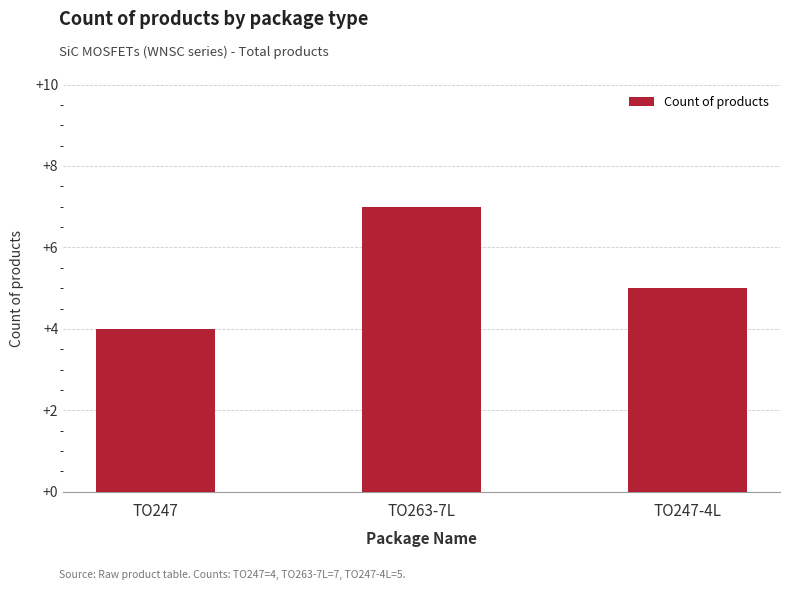

What is the label of the 2nd bar from the left?

TO263-7L